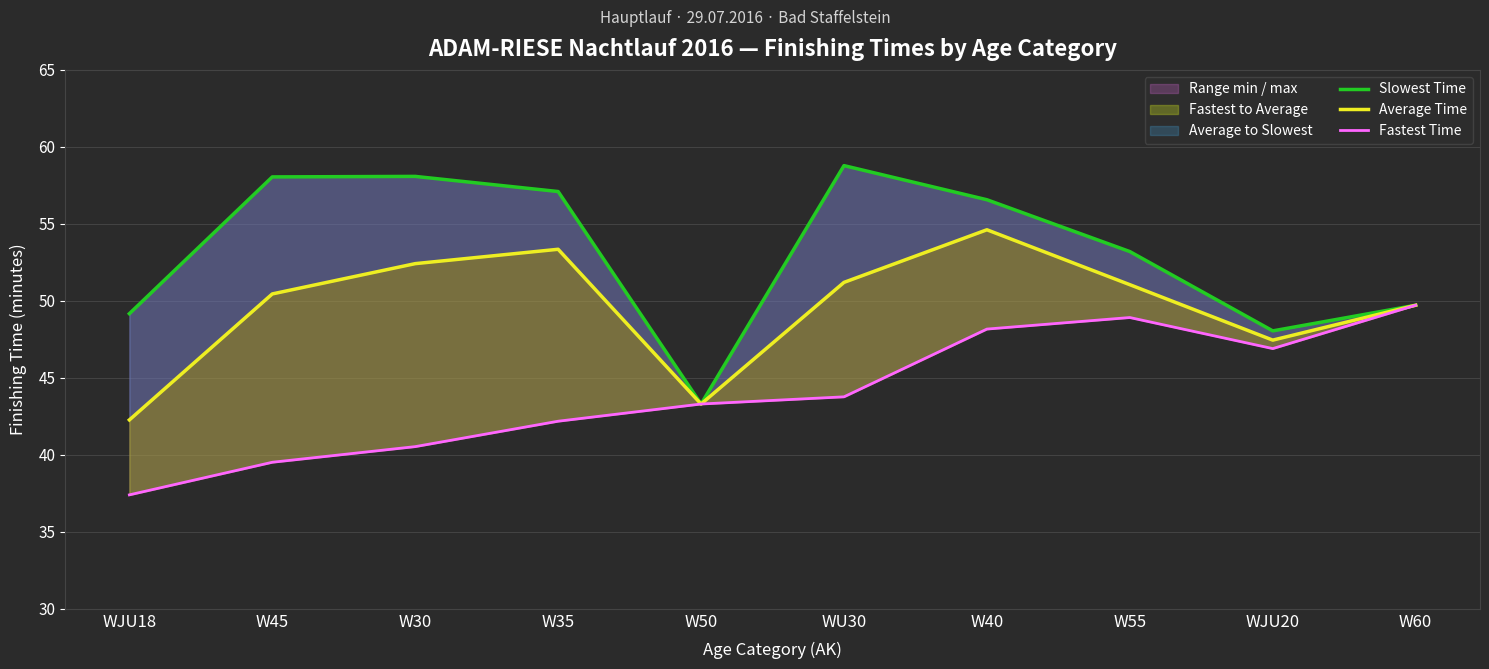

True or false: Average Time and Fastest Time intersect in this chart.

False